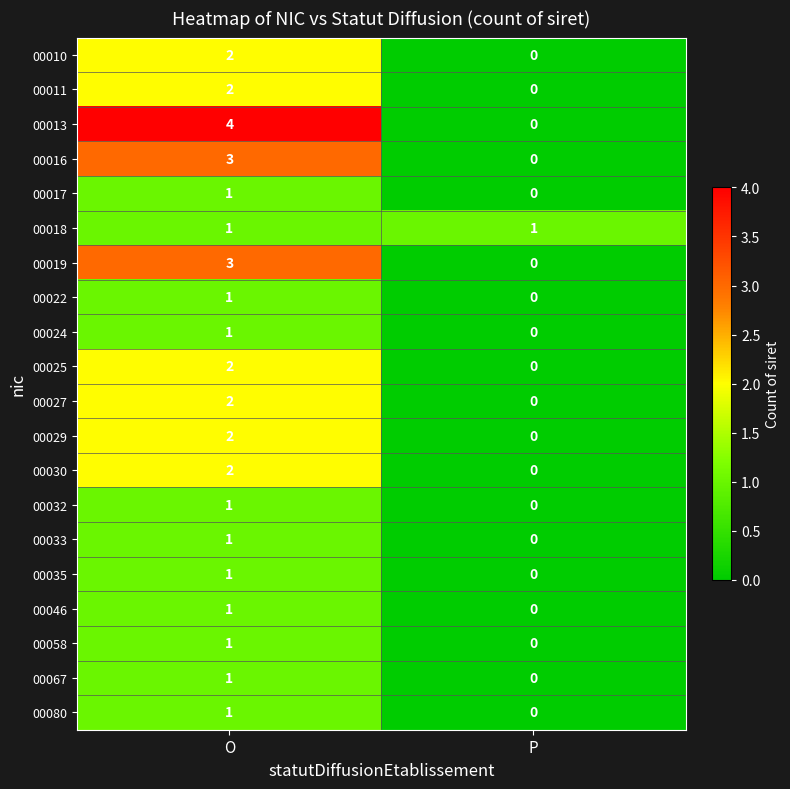

List the labels in order of 00058 value, largest first.

O, P